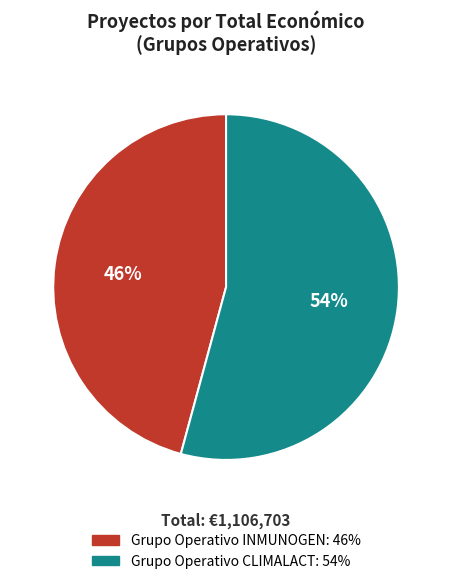

How many segments does this pie chart have?

2